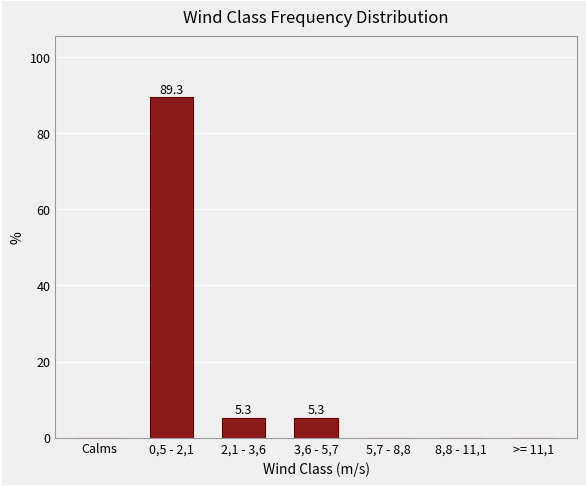

Reading left to right, what are all the values shown in this chart?

Calms=0.0	0,5 - 2,1=89.3	2,1 - 3,6=5.3	3,6 - 5,7=5.3	5,7 - 8,8=0.0	8,8 - 11,1=0.0	>= 11,1=0.0